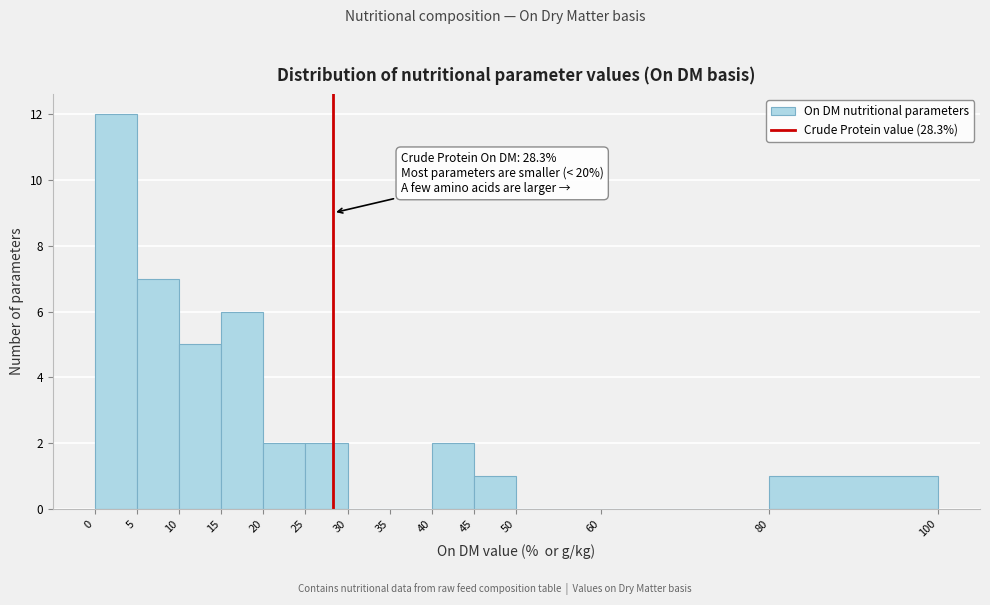

Which range on the x-axis has the tallest bar?

0 to 5